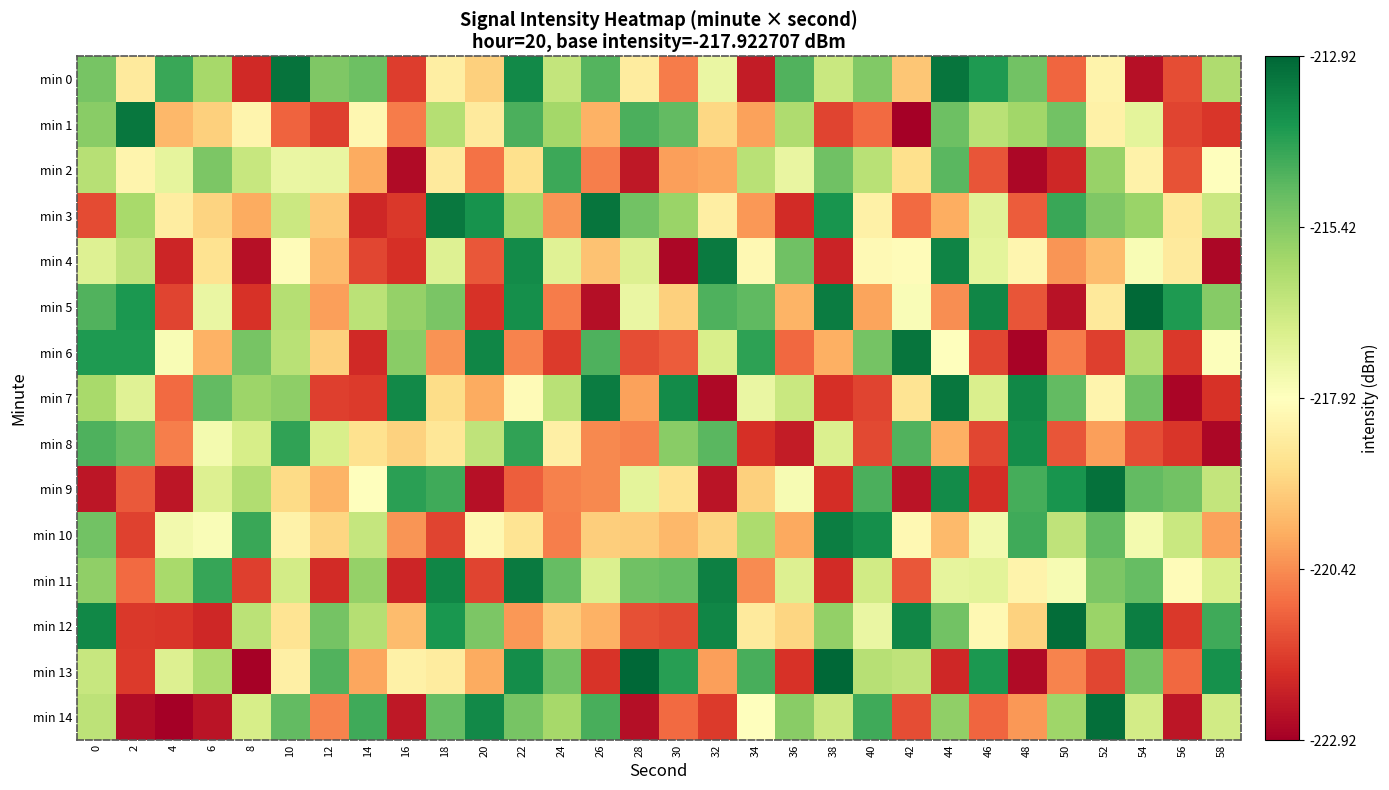

Reading left to right, list all the values displayed in this chart.

min 0: 0=-215.2	2=-218.5	4=-214.3	6=-215.9	8=-222.0	10=-213.2	12=-215.3	14=-215.1	16=-221.6	18=-218.4	20=-219.2	22=-213.7	24=-216.5	26=-214.7	28=-218.5	30=-220.7	32=-217.4	34=-222.3	36=-214.6	38=-216.6	40=-215.3	42=-219.4	44=-213.2	46=-214.0	48=-215.1	50=-221.0	52=-218.3	54=-222.5	56=-221.4	58=-216.1
min 1: 0=-215.5	2=-213.2	4=-219.7	6=-219.2	8=-218.2	10=-221.0	12=-221.6	14=-218.2	16=-220.7	18=-216.2	20=-218.6	22=-214.6	24=-215.9	26=-219.8	28=-214.6	30=-214.9	32=-219.0	34=-220.0	36=-216.1	38=-221.5	40=-220.9	42=-222.8	44=-215.1	46=-216.3	48=-215.9	50=-215.1	52=-218.3	54=-217.2	56=-221.5	58=-221.8
min 2: 0=-216.2	2=-218.2	4=-217.3	6=-215.3	8=-216.6	10=-217.4	12=-217.3	14=-219.9	16=-222.6	18=-218.6	20=-220.8	22=-218.8	24=-214.4	26=-220.6	28=-222.3	30=-220.1	32=-220.0	34=-216.3	36=-217.4	38=-215.1	40=-216.3	42=-218.9	44=-214.8	46=-221.3	48=-222.7	50=-222.0	52=-215.7	54=-218.3	56=-221.3	58=-217.9
min 3: 0=-221.4	2=-216.0	4=-218.5	6=-219.1	8=-219.9	10=-216.6	12=-219.3	14=-222.0	16=-221.7	18=-213.3	20=-213.8	22=-215.9	24=-220.3	26=-213.2	28=-215.1	30=-215.8	32=-218.4	34=-220.2	36=-222.0	38=-213.9	40=-218.4	42=-220.9	44=-219.9	46=-217.1	48=-221.2	50=-214.4	52=-215.3	54=-215.7	56=-218.6	58=-216.6
min 4: 0=-217.1	2=-216.4	4=-222.1	6=-218.8	8=-222.5	10=-218.0	12=-219.6	14=-221.5	16=-221.9	18=-217.0	20=-221.2	22=-213.7	24=-217.1	26=-219.5	28=-217.0	30=-222.7	32=-213.3	34=-218.1	36=-215.1	38=-222.1	40=-218.1	42=-218.0	44=-213.5	46=-217.2	48=-218.2	50=-220.3	52=-219.6	54=-217.7	56=-218.5	58=-222.7
min 5: 0=-214.7	2=-214.0	4=-221.5	6=-217.4	8=-221.8	10=-216.2	12=-220.1	14=-216.3	16=-215.7	18=-215.2	20=-221.8	22=-213.8	24=-220.6	26=-222.5	28=-217.4	30=-219.2	32=-214.6	34=-214.8	36=-219.8	38=-213.4	40=-220.0	42=-217.8	44=-220.4	46=-213.6	48=-221.3	50=-222.5	52=-218.6	54=-213.0	56=-214.0	58=-215.4
min 6: 0=-214.0	2=-214.0	4=-217.7	6=-219.8	8=-215.2	10=-216.3	12=-219.2	14=-222.0	16=-215.5	18=-220.3	20=-213.6	22=-220.5	24=-221.7	26=-214.6	28=-221.4	30=-221.1	32=-216.9	34=-214.2	36=-221.0	38=-219.8	40=-215.1	42=-213.2	44=-217.9	46=-221.5	48=-222.8	50=-220.6	52=-221.6	54=-216.1	56=-221.7	58=-217.9
min 7: 0=-216.0	2=-217.1	4=-220.9	6=-214.9	8=-215.8	10=-215.5	12=-221.6	14=-221.7	16=-213.6	18=-218.9	20=-219.9	22=-218.0	24=-216.3	26=-213.4	28=-220.1	30=-213.7	32=-222.7	34=-217.4	36=-216.6	38=-221.9	40=-221.5	42=-218.7	44=-213.3	46=-217.0	48=-213.6	50=-214.9	52=-218.2	54=-215.1	56=-222.7	58=-221.8
min 8: 0=-214.6	2=-215.0	4=-220.6	6=-217.6	8=-216.9	10=-214.2	12=-216.9	14=-218.8	16=-219.2	18=-218.7	20=-216.4	22=-214.2	24=-218.4	26=-220.4	28=-220.6	30=-215.5	32=-214.8	34=-221.9	36=-222.3	38=-217.0	40=-221.5	42=-214.7	44=-219.8	46=-221.5	48=-213.7	50=-221.3	52=-220.1	54=-221.4	56=-221.8	58=-222.7
min 9: 0=-222.4	2=-221.2	4=-222.4	6=-217.0	8=-216.1	10=-219.0	12=-219.7	14=-217.9	16=-214.2	18=-214.4	20=-222.5	22=-221.1	24=-220.6	26=-220.4	28=-217.2	30=-218.8	32=-222.4	34=-219.2	36=-217.7	38=-221.9	40=-214.6	42=-222.4	44=-213.7	46=-221.9	48=-214.5	50=-213.9	52=-213.1	54=-214.9	56=-215.1	58=-216.5
min 10: 0=-215.1	2=-221.6	4=-217.6	6=-217.8	8=-214.3	10=-218.3	12=-219.1	14=-216.5	16=-220.3	18=-221.5	20=-218.1	22=-218.8	24=-220.6	26=-219.2	28=-219.3	30=-219.6	32=-219.1	34=-216.1	36=-220.0	38=-213.4	40=-213.8	42=-218.1	44=-219.6	46=-217.6	48=-214.4	50=-216.4	52=-214.9	54=-217.6	56=-216.6	58=-220.0
min 11: 0=-215.6	2=-220.9	4=-216.0	6=-214.3	8=-221.6	10=-216.8	12=-222.0	14=-215.7	16=-222.1	18=-213.6	20=-221.5	22=-213.3	24=-214.9	26=-217.0	28=-215.1	30=-215.0	32=-213.5	34=-220.4	36=-217.0	38=-222.0	40=-216.8	42=-221.2	44=-217.3	46=-217.2	48=-218.3	50=-217.7	52=-215.3	54=-214.9	56=-218.0	58=-216.9
min 12: 0=-213.6	2=-221.7	4=-221.8	6=-222.0	8=-216.3	10=-218.7	12=-215.2	14=-216.2	16=-219.6	18=-213.9	20=-215.3	22=-220.2	24=-219.3	26=-219.8	28=-221.3	30=-221.4	32=-213.6	34=-218.5	36=-219.1	38=-215.6	40=-217.4	42=-213.6	44=-215.1	46=-218.1	48=-219.2	50=-213.1	52=-215.7	54=-213.4	56=-221.7	58=-214.4
min 13: 0=-216.6	2=-221.7	4=-217.0	6=-216.1	8=-222.8	10=-218.4	12=-214.7	14=-220.0	16=-218.3	18=-218.5	20=-219.9	22=-213.7	24=-215.1	26=-221.8	28=-213.0	30=-214.1	32=-220.1	34=-214.6	36=-221.9	38=-212.9	40=-216.3	42=-216.4	44=-222.0	46=-214.0	48=-222.6	50=-220.5	52=-221.5	54=-215.2	56=-220.9	58=-213.8
min 14: 0=-216.4	2=-222.6	4=-222.9	6=-222.4	8=-216.9	10=-214.9	12=-220.5	14=-214.4	16=-222.4	18=-214.9	20=-213.6	22=-215.2	24=-215.9	26=-214.5	28=-222.5	30=-220.9	32=-221.7	34=-217.9	36=-215.5	38=-216.6	40=-214.4	42=-221.4	44=-215.6	46=-221.0	48=-220.2	50=-215.8	52=-213.1	54=-216.8	56=-222.4	58=-216.8